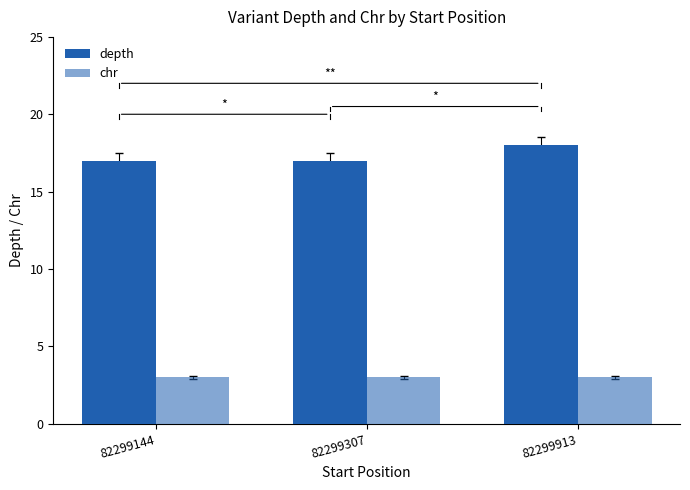

What is the total value across all series at 82299307?

20